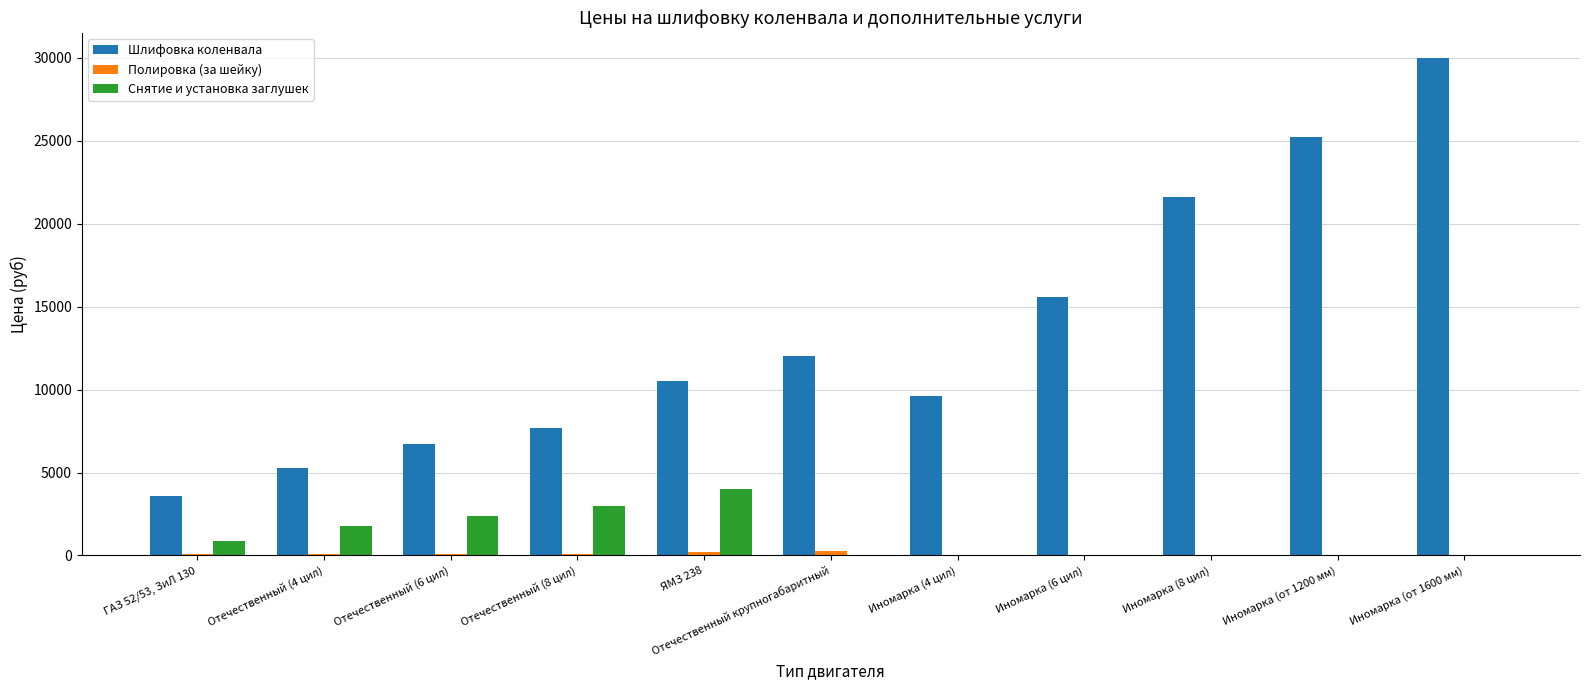

How many data points does each series have?

11